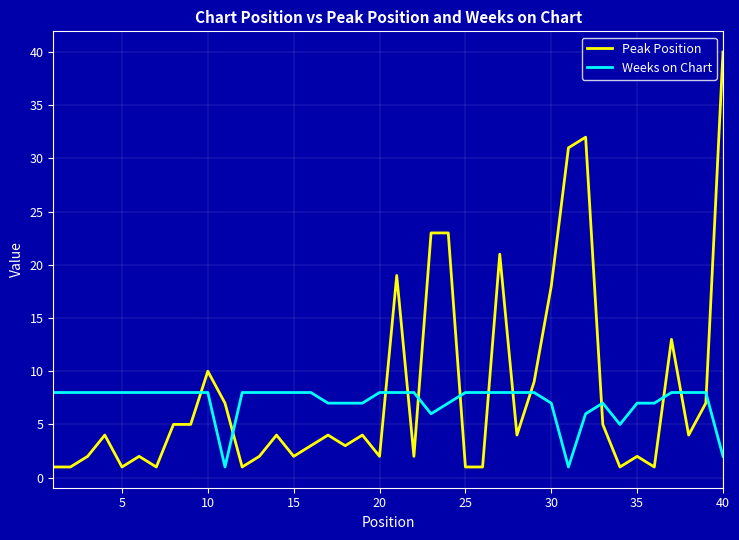

What is the difference between the maximum and minimum values in the Peak Position series?

39